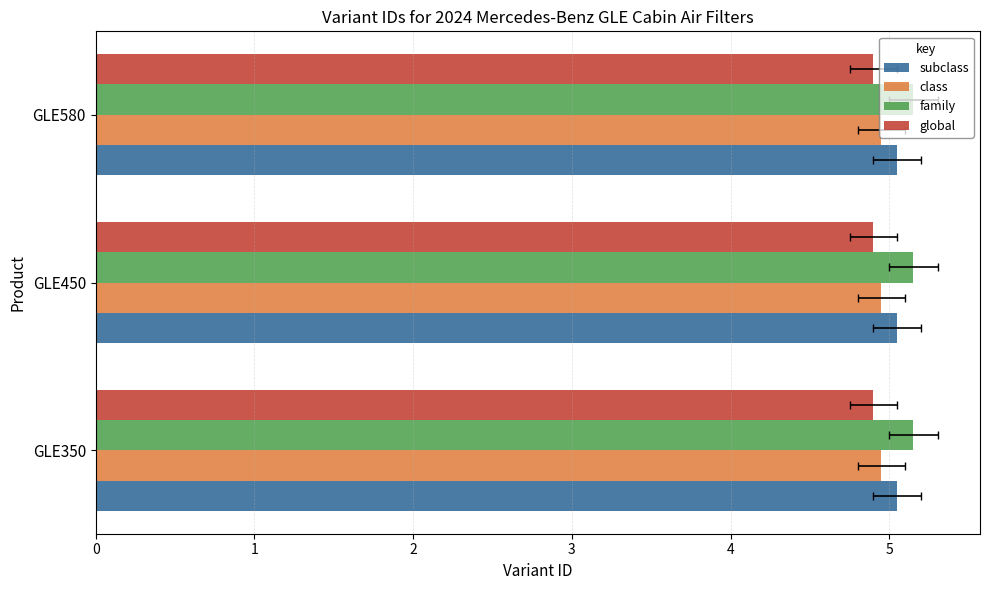

What are all the series names shown in the legend?

subclass, class, family, global